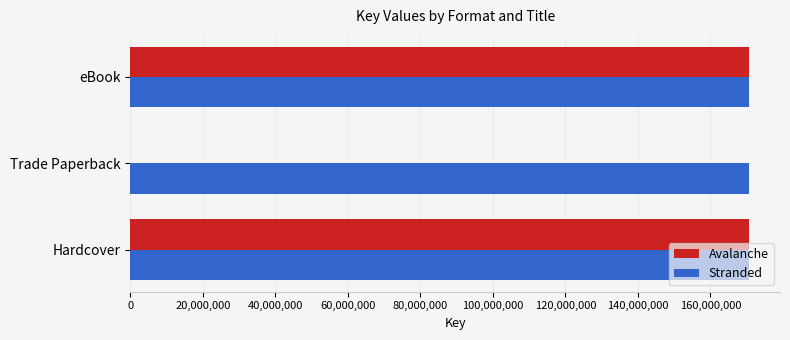

What are all the series names shown in the legend?

Avalanche, Stranded